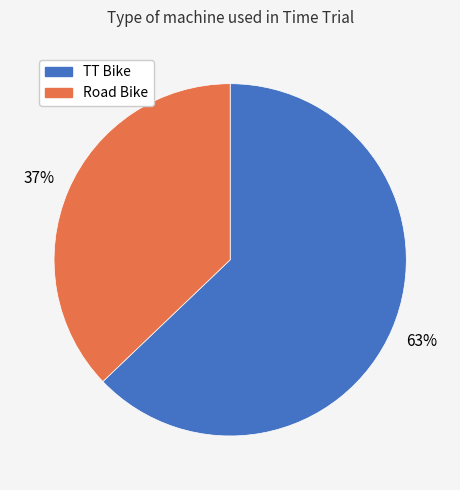

Do Road Bike and TT Bike together represent more than half of the pie?

Yes